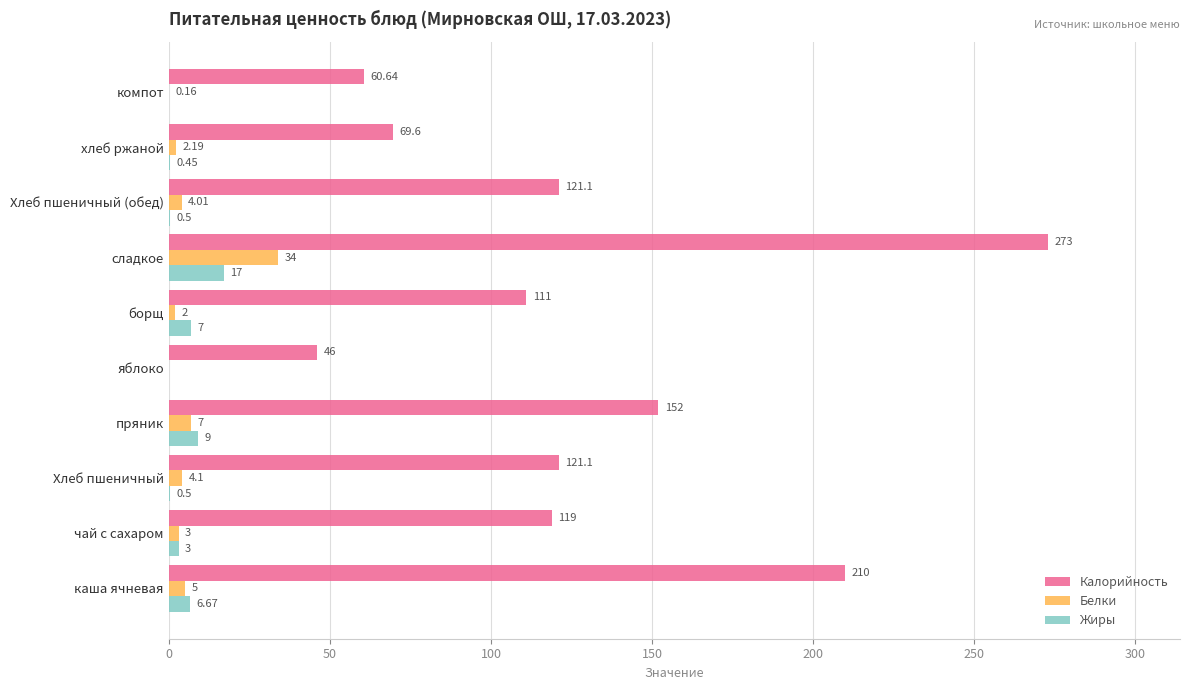

How many distinct data groups are displayed?

3